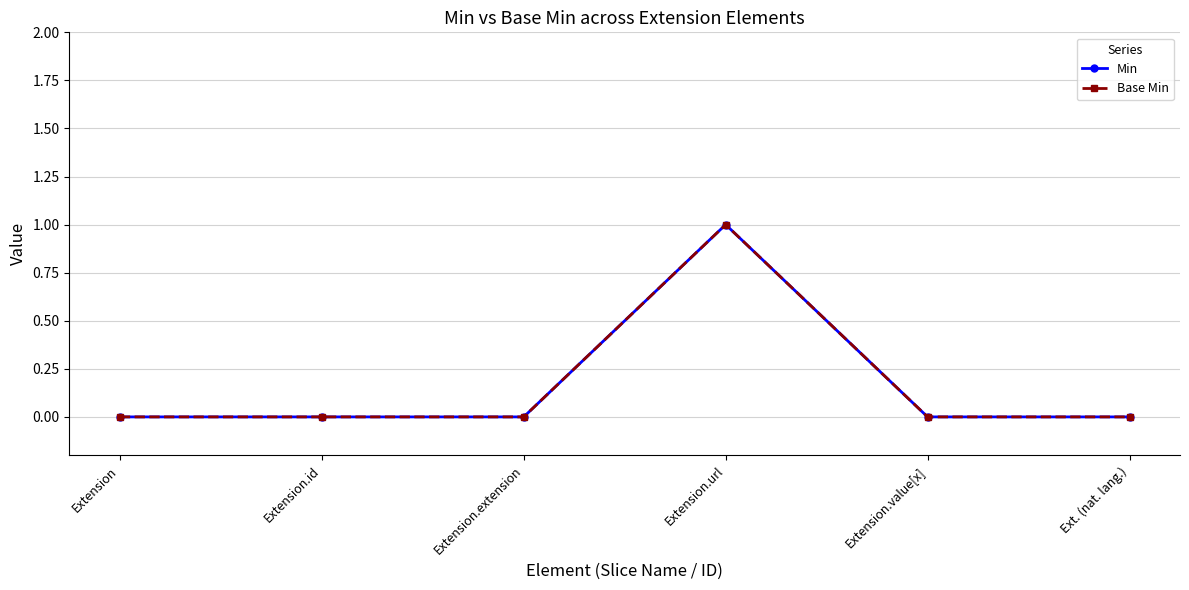

What is the label of the 6th point from the left?

Ext. (nat. lang.)